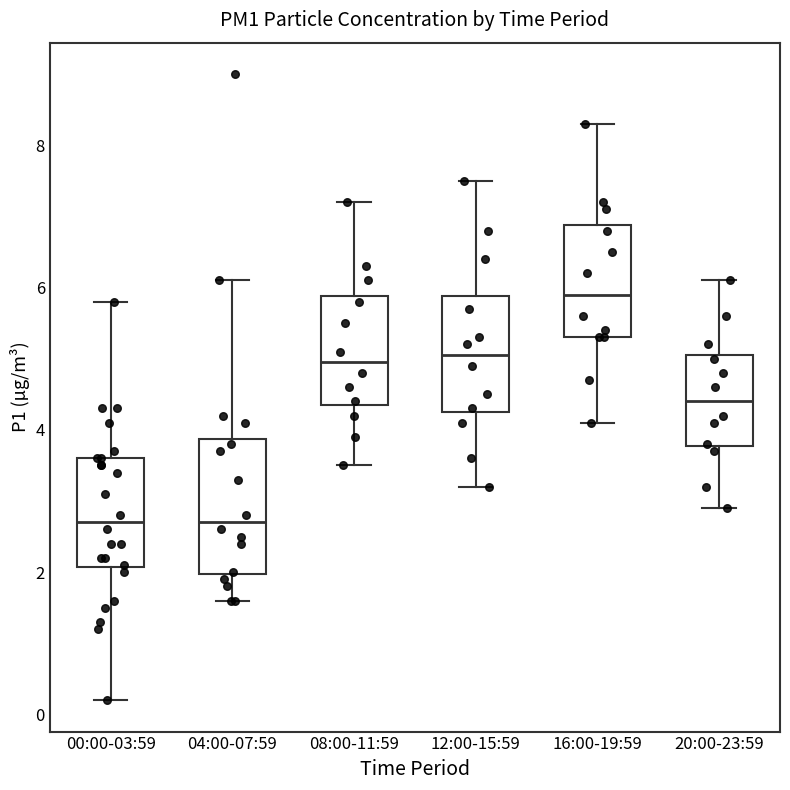

Which box is the tallest, from its lower edge to its upper edge?

04:00-07:59